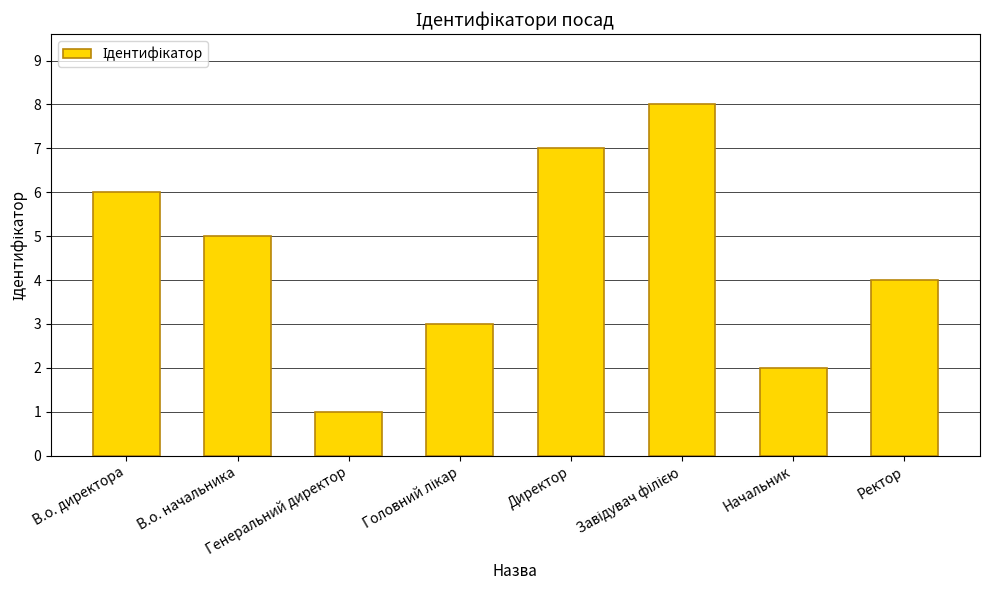

What is the maximum value shown in the chart?

8